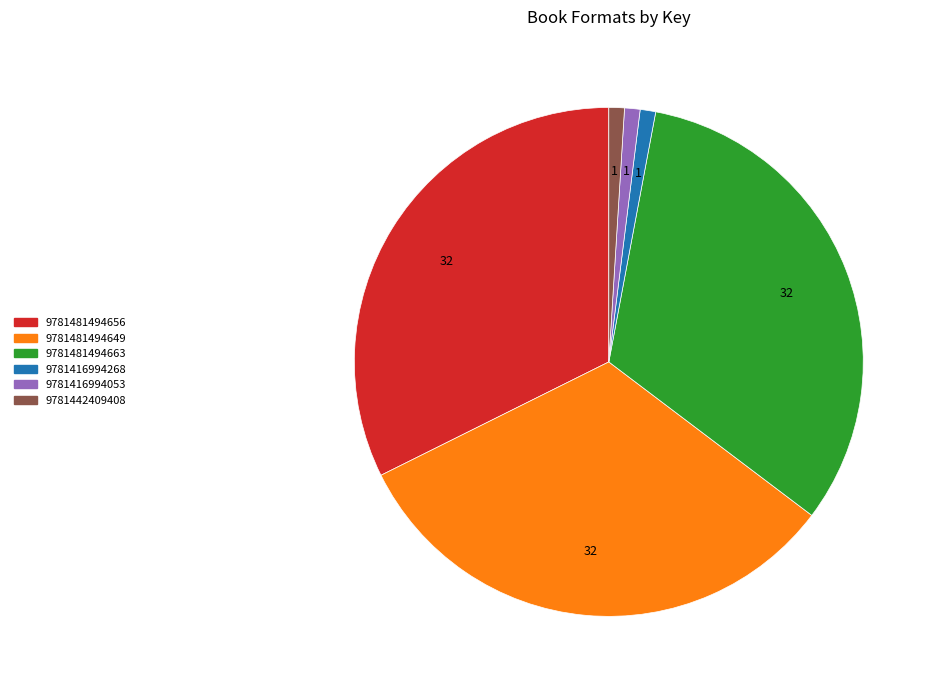

Approximately how many times larger is the value at 9781416994053 compared to 9781416994268?

1.0